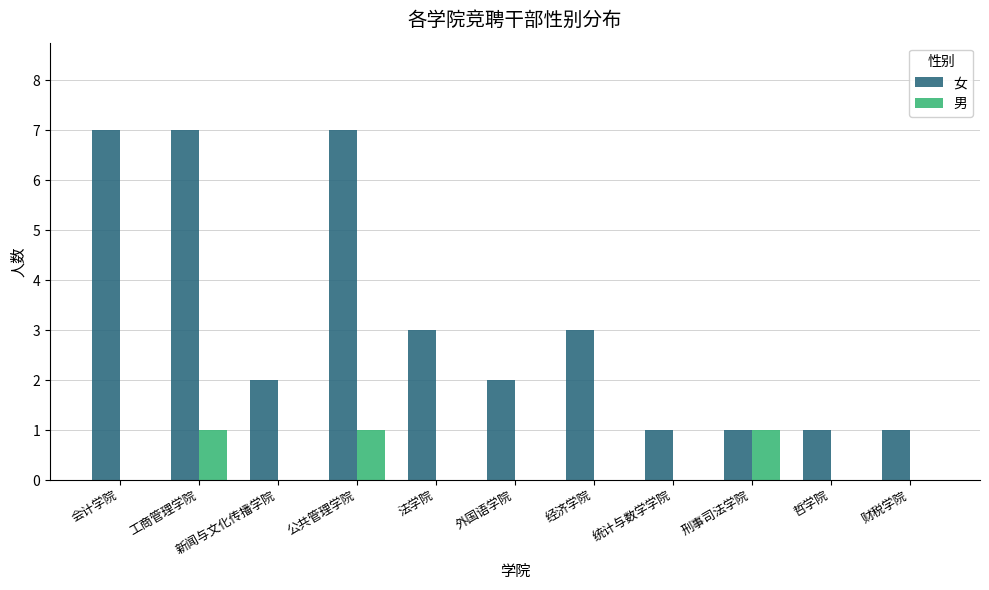

Is the value of 男 at 经济学院 greater than the value of 女 at 会计学院?

No